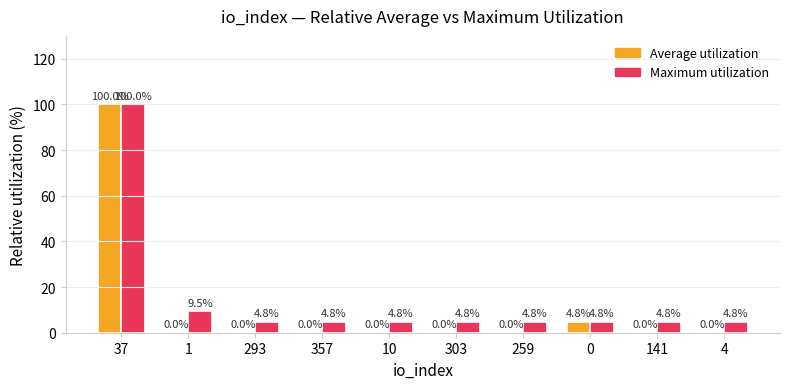

Read the Maximum utilization value at 357.

4.8